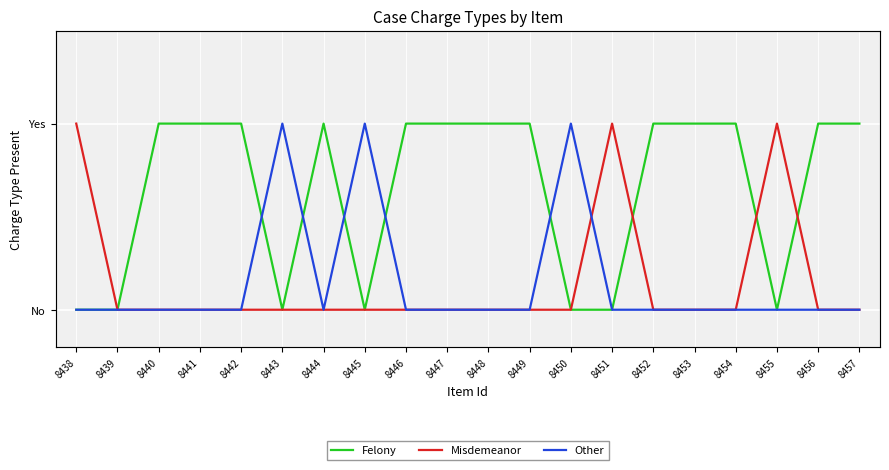

List the labels in order of Felony value, largest first.

8440, 8441, 8442, 8444, 8446, 8447, 8448, 8449, 8452, 8453, 8454, 8456, 8457, 8438, 8439, 8443, 8445, 8450, 8451, 8455